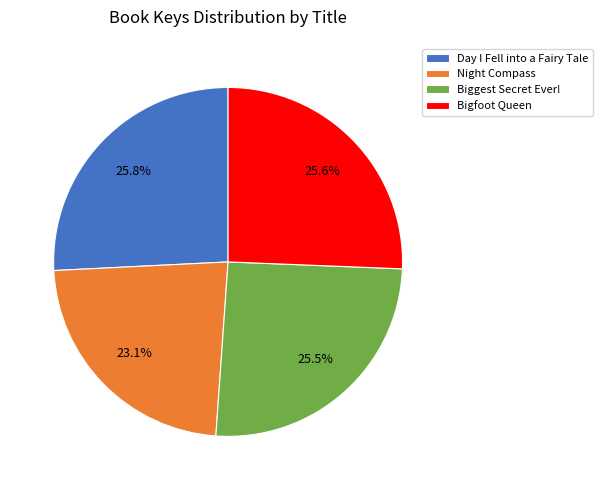

Does any single category account for the majority?

No